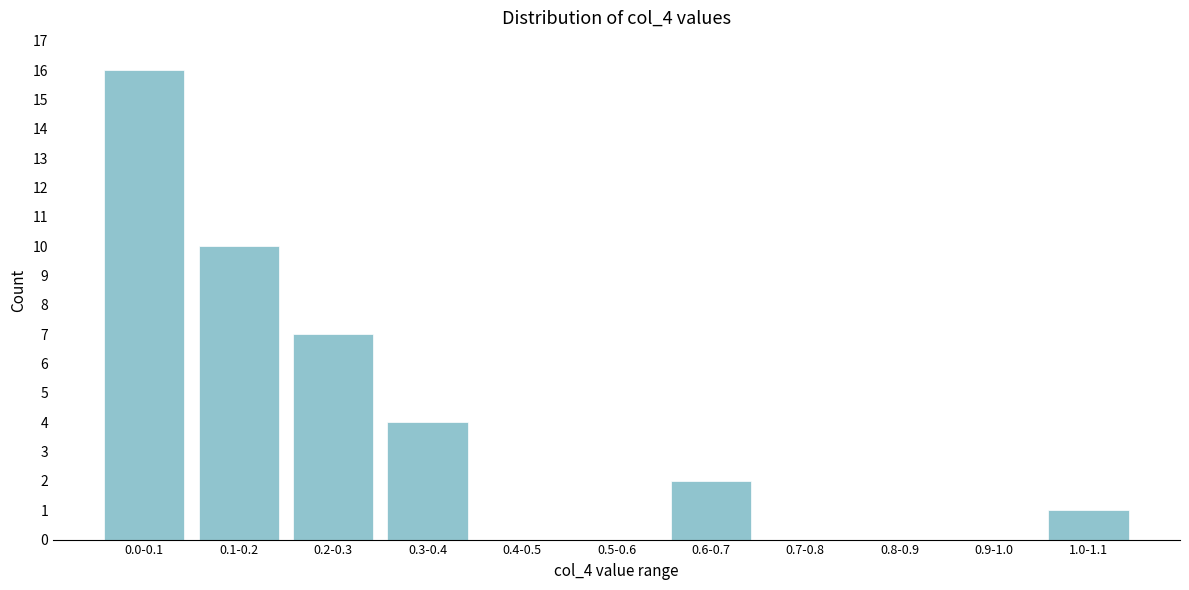

Reading left to right, extract all data points from this chart.

0.0-0.1=16	0.1-0.2=10	0.2-0.3=7	0.3-0.4=4	0.4-0.5=0	0.5-0.6=0	0.6-0.7=2	0.7-0.8=0	0.8-0.9=0	0.9-1.0=0	1.0-1.1=1